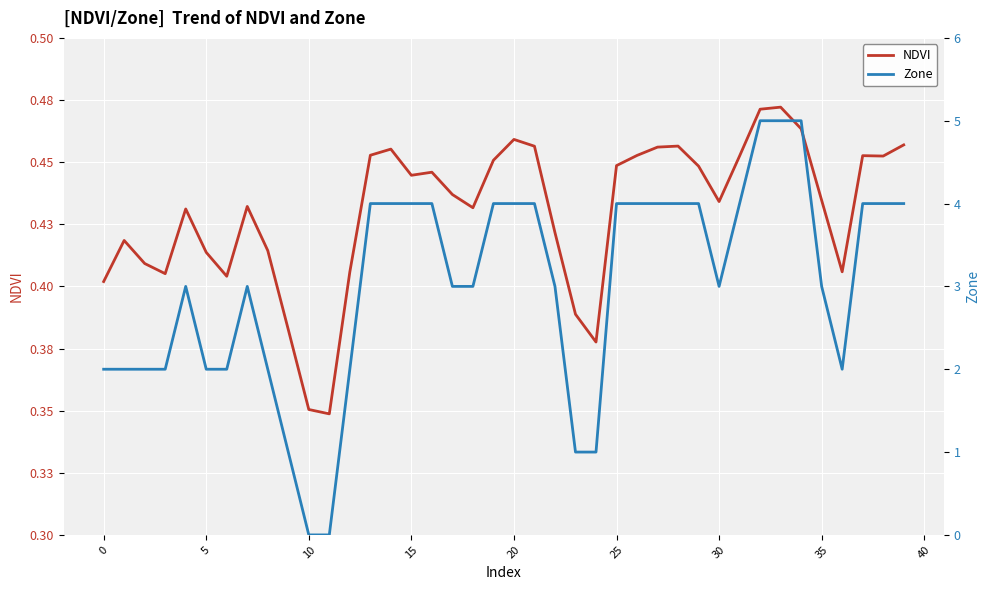

What are all the series names shown in the legend?

NDVI, Zone